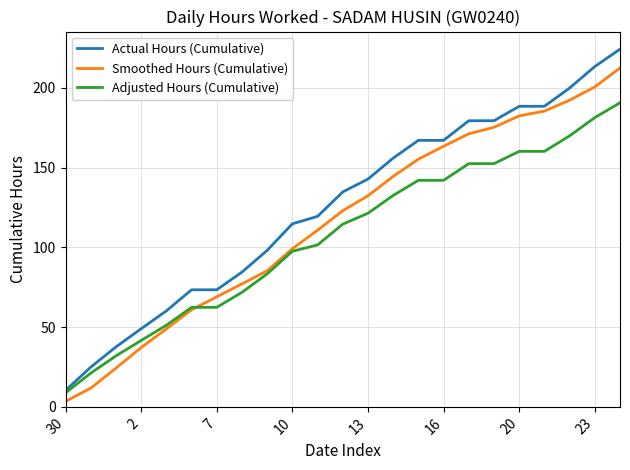

What is the smallest value displayed?

3.4